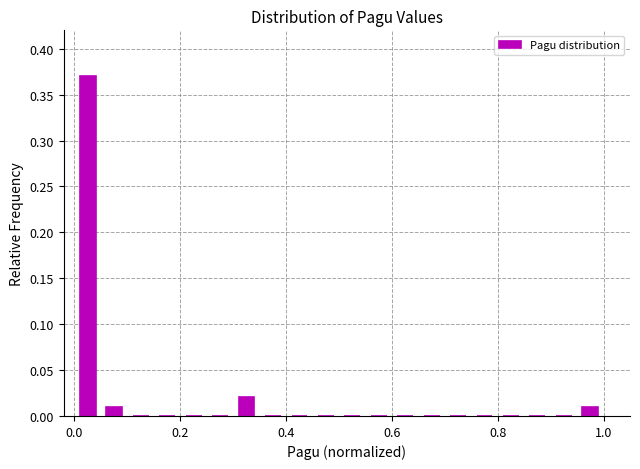

Read against the x-axis, roughly where is the centre of the tallest bar?

0.02